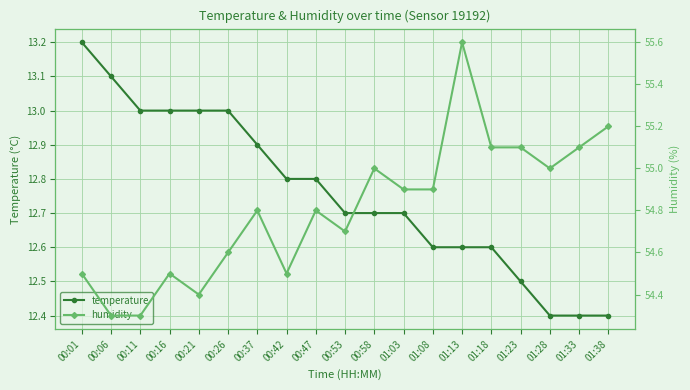

At which label does temperature reach its minimum?

01:28